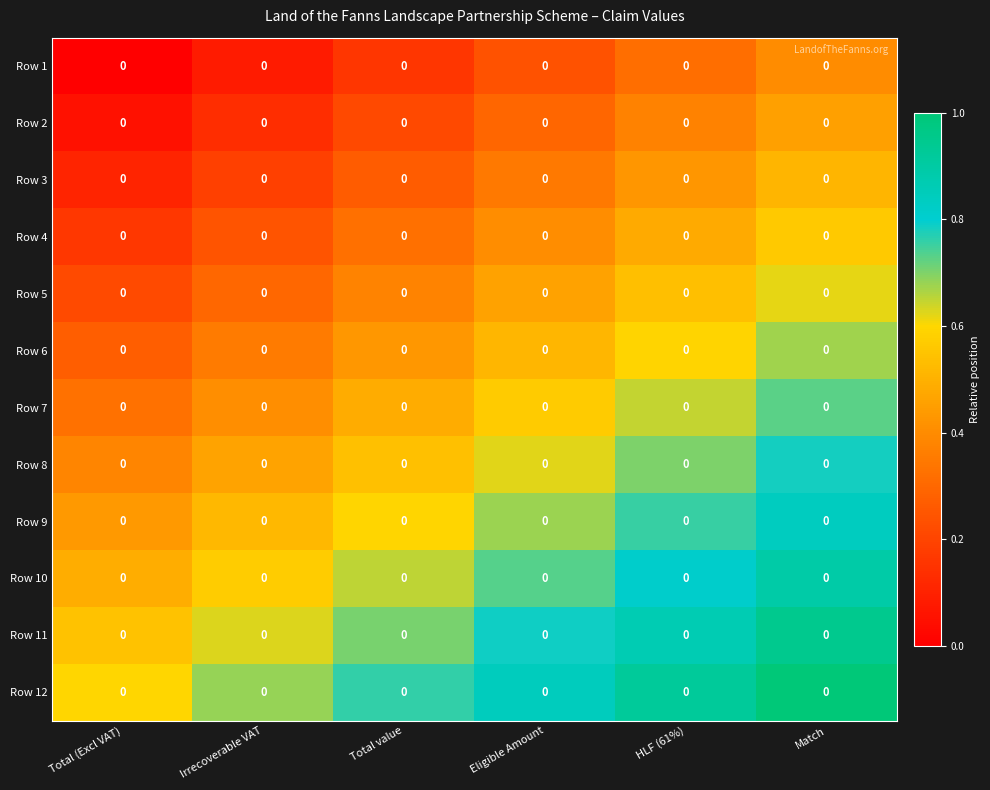

Count the Row 5 values in the range 0 to 1.

6